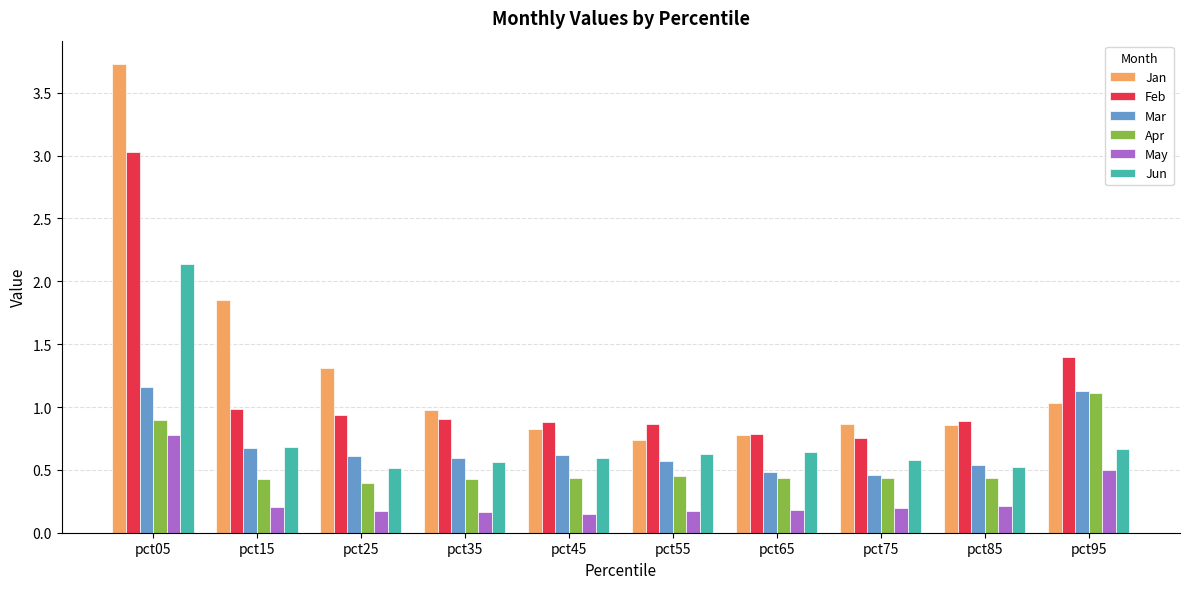

What are all the series names shown in the legend?

Jan, Feb, Mar, Apr, May, Jun